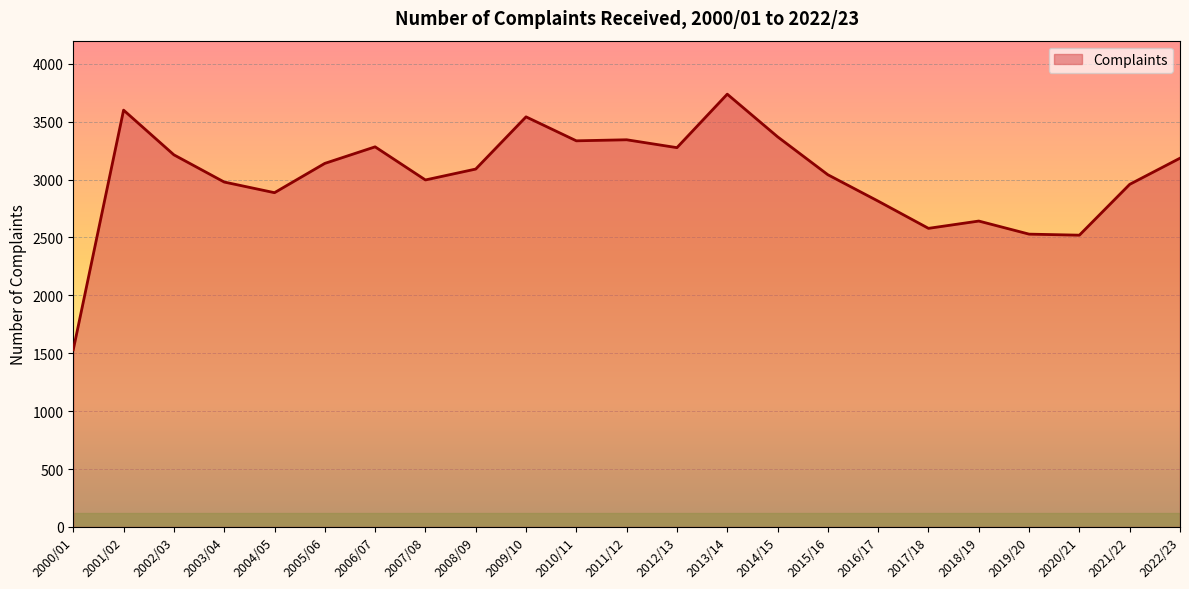

Which category has the lowest value across all series?

2000/01